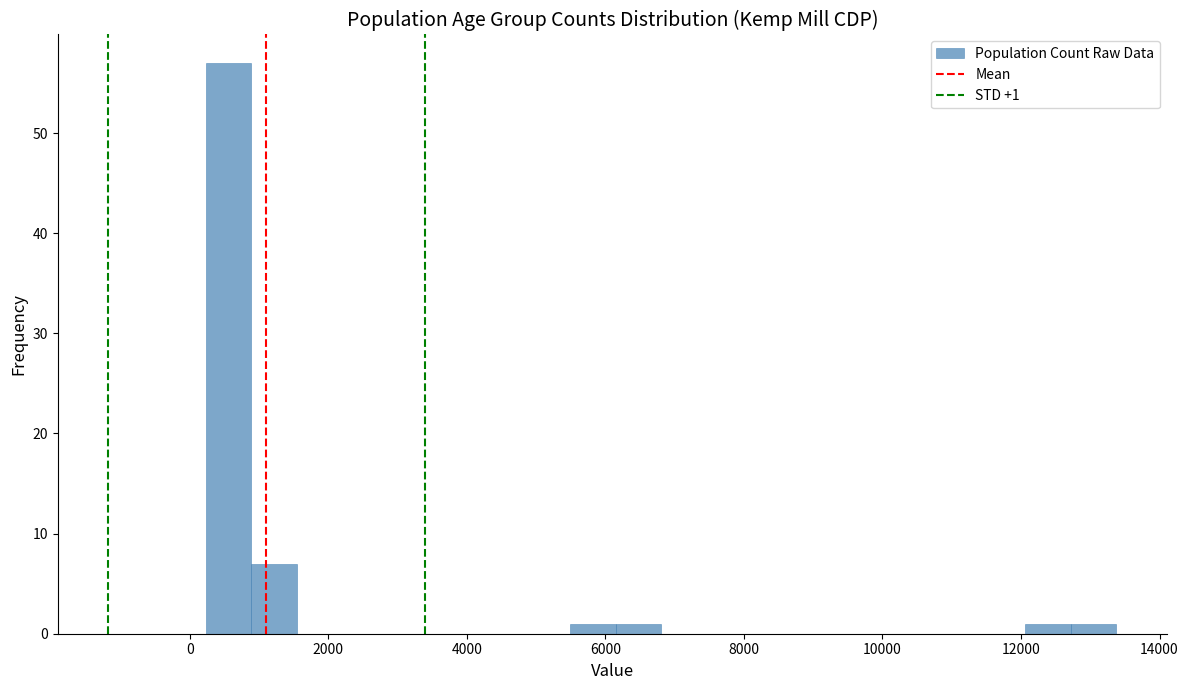

Around what value on the x-axis is the tallest bar? Give the approximate position of its centre, as read against the axis.

600